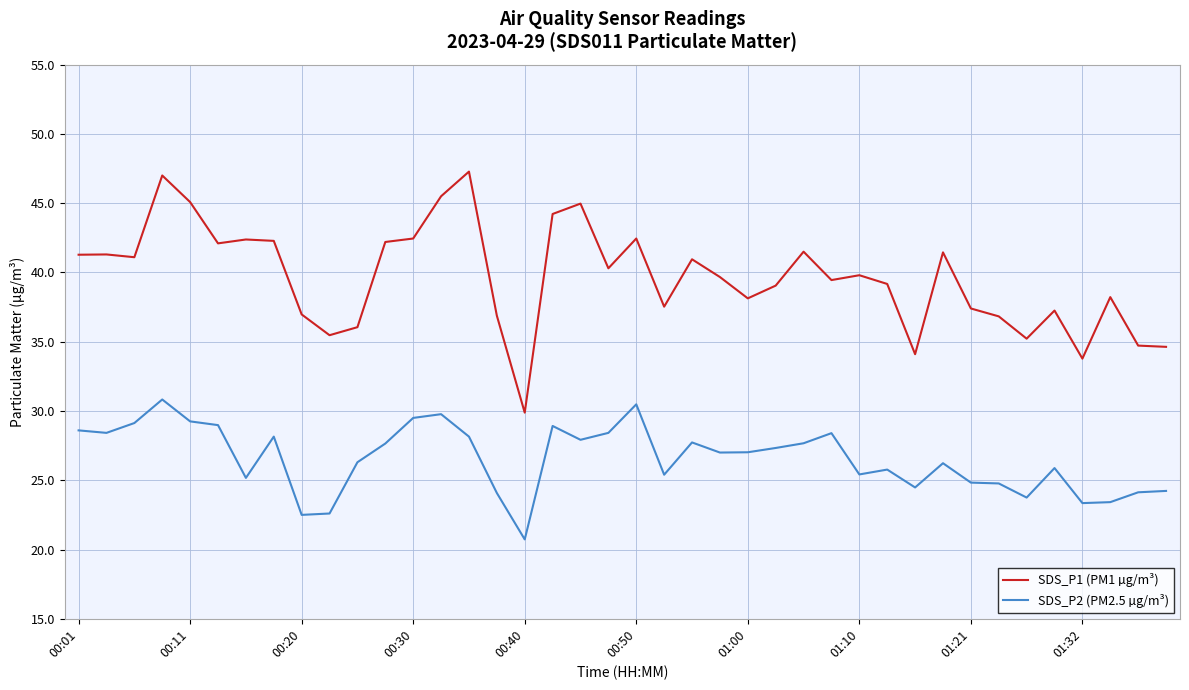

List the series in order of their peak value, highest first.

SDS_P1 (PM1 µg/m³), SDS_P2 (PM2.5 µg/m³)